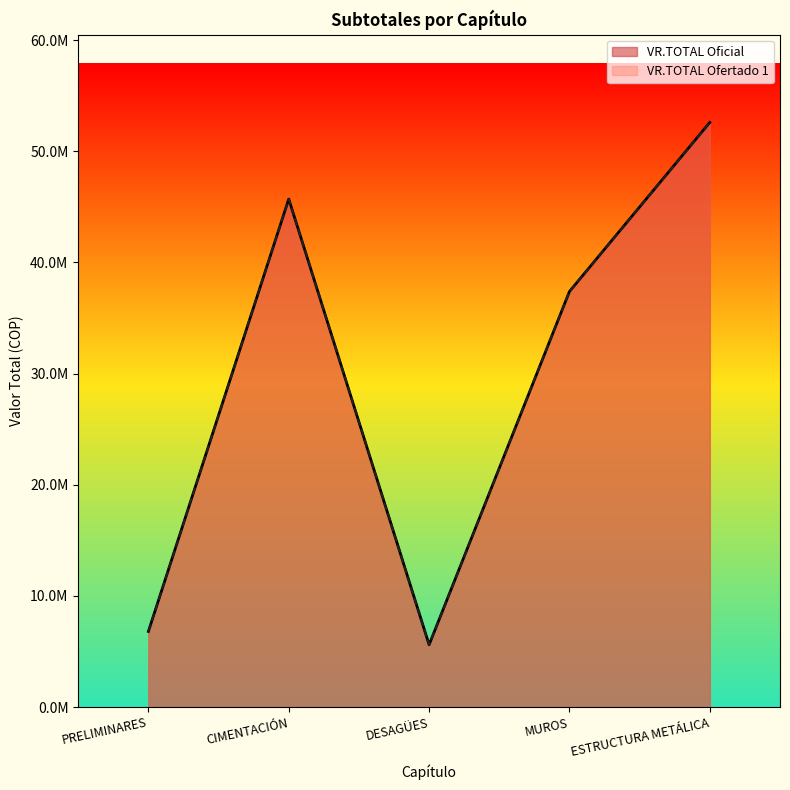

What are all the series names shown in the legend?

VR.TOTAL Oficial, VR.TOTAL Ofertado 1